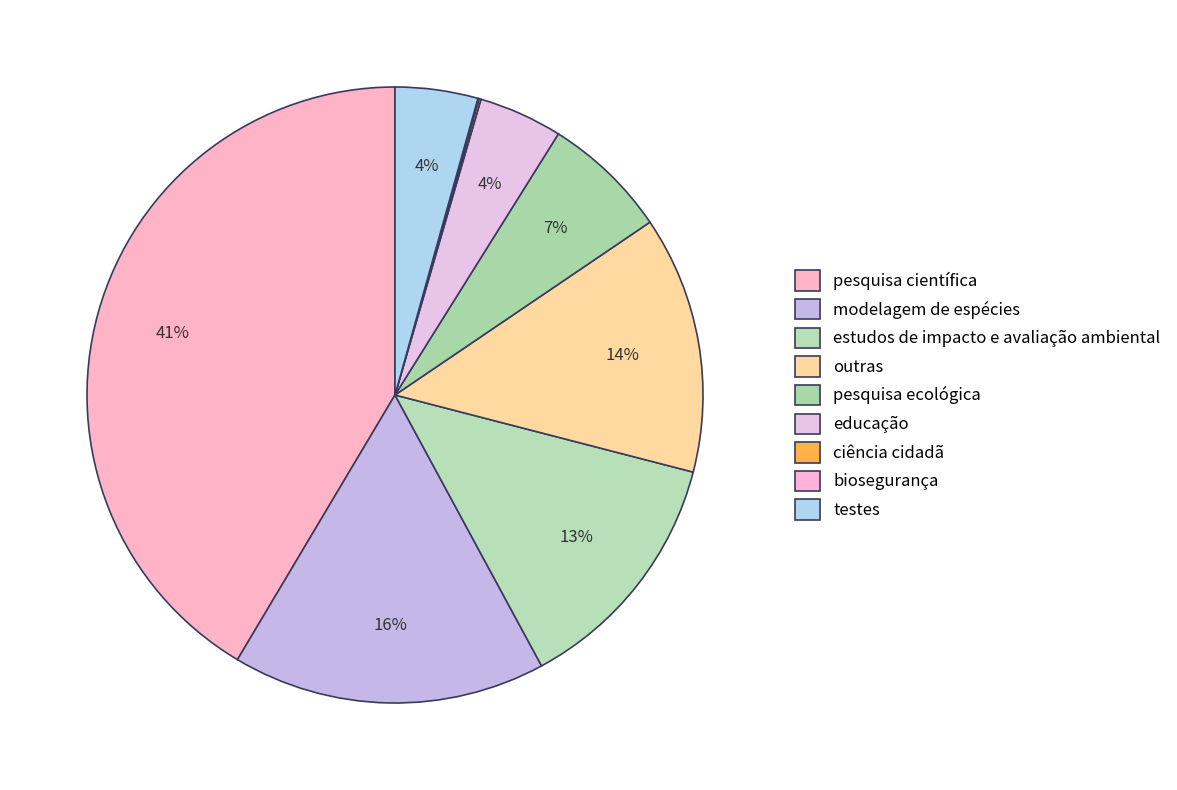

To the nearest percent, what is the combined percentage of pesquisa científica and testes?

46%